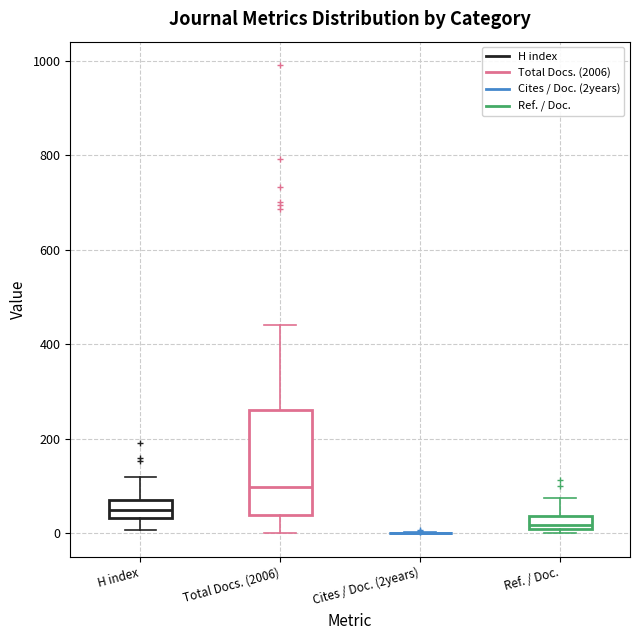

Which box is the tallest, from its lower edge to its upper edge?

Total Docs. (2006)